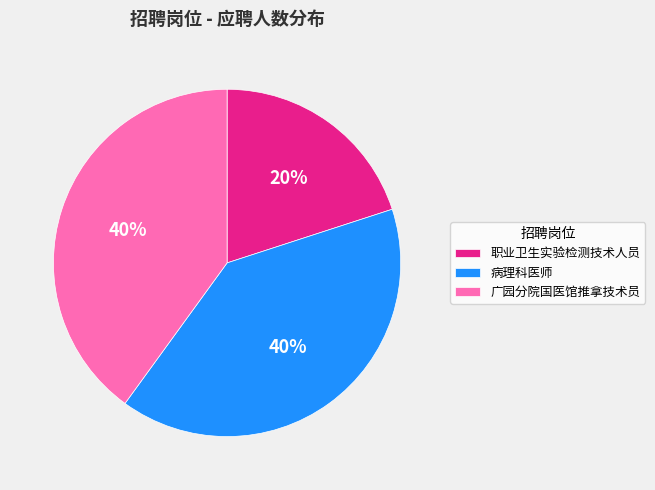

Do 广园分院国医馆推拿技术员 and 病理科医师 together represent more than half of the pie?

Yes